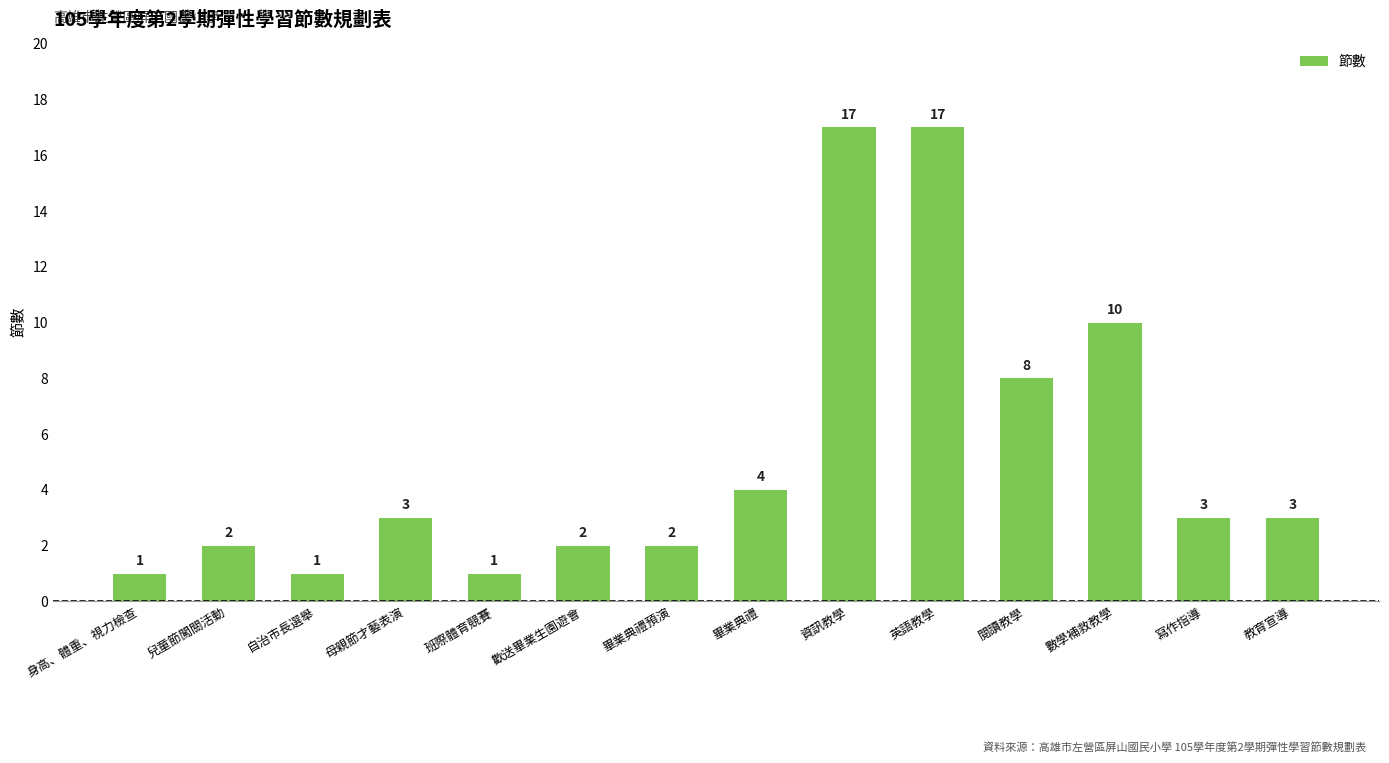

Is it true that the value at 閱讀教學 is 8?

True